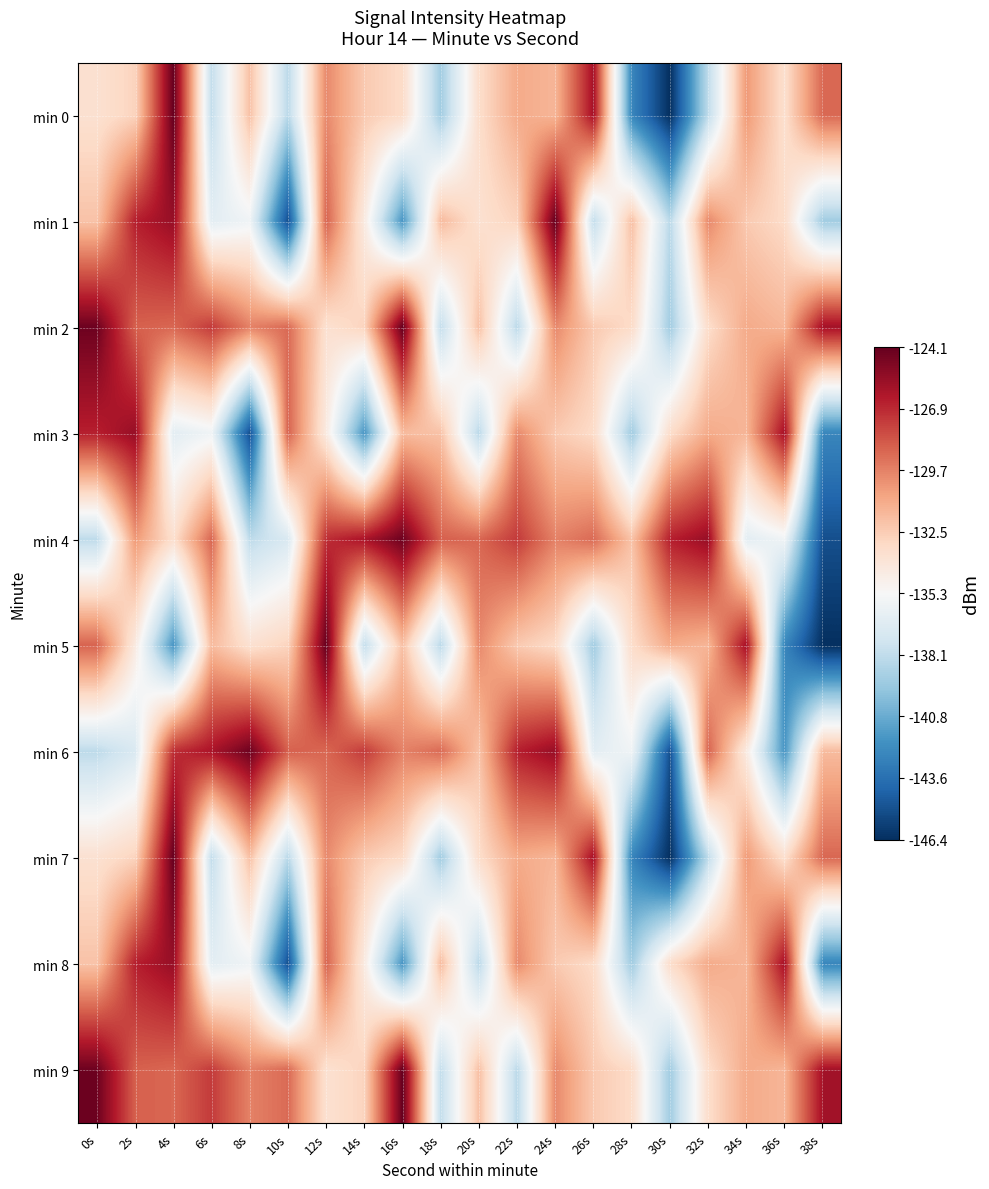

Reading left to right, what are all the values shown in this chart?

min 0: 0s=-133.5	2s=-132.8	4s=-124.1	6s=-138.0	8s=-132.0	10s=-138.3	12s=-129.9	14s=-132.4	16s=-133.2	18s=-139.2	20s=-133.3	22s=-131.1	24s=-131.5	26s=-125.9	28s=-142.6	30s=-146.4	32s=-138.1	34s=-130.5	36s=-133.4	38s=-128.9
min 1: 0s=-132.1	2s=-126.6	4s=-125.6	6s=-136.4	8s=-135.7	10s=-145.1	12s=-128.7	14s=-134.2	16s=-141.8	18s=-131.7	20s=-133.5	22s=-132.8	24s=-124.1	26s=-138.0	28s=-132.0	30s=-138.3	32s=-129.9	34s=-132.4	36s=-133.2	38s=-139.2
min 2: 0s=-124.4	2s=-128.6	4s=-128.8	6s=-127.5	8s=-129.7	10s=-129.0	12s=-133.5	14s=-132.8	16s=-124.1	18s=-138.0	20s=-132.0	22s=-138.3	24s=-129.9	26s=-132.4	28s=-133.2	30s=-139.2	32s=-133.3	34s=-131.1	36s=-131.5	38s=-125.9
min 3: 0s=-126.6	2s=-125.6	4s=-136.4	6s=-135.7	8s=-145.1	10s=-128.7	12s=-134.2	14s=-141.8	16s=-131.7	18s=-132.1	20s=-138.3	22s=-129.9	24s=-132.4	26s=-133.2	28s=-139.2	30s=-133.3	32s=-131.1	34s=-131.5	36s=-125.9	38s=-142.6
min 4: 0s=-138.1	2s=-130.5	4s=-133.4	6s=-128.9	8s=-138.2	10s=-136.9	12s=-127.1	14s=-126.1	16s=-124.4	18s=-128.6	20s=-128.8	22s=-127.5	24s=-129.7	26s=-129.0	28s=-132.1	30s=-126.6	32s=-125.6	34s=-136.4	36s=-135.7	38s=-145.1
min 5: 0s=-128.7	2s=-134.2	4s=-141.8	6s=-131.7	8s=-133.5	10s=-132.8	12s=-124.1	14s=-138.0	16s=-132.0	18s=-138.3	20s=-129.9	22s=-132.4	24s=-133.2	26s=-139.2	28s=-133.3	30s=-131.1	32s=-131.5	34s=-125.9	36s=-142.6	38s=-146.4
min 6: 0s=-138.2	2s=-136.9	4s=-127.1	6s=-126.1	8s=-124.4	10s=-128.6	12s=-128.8	14s=-127.5	16s=-129.7	18s=-129.0	20s=-132.1	22s=-126.6	24s=-125.6	26s=-136.4	28s=-135.7	30s=-145.1	32s=-128.7	34s=-134.2	36s=-141.8	38s=-131.7
min 7: 0s=-133.5	2s=-132.8	4s=-124.1	6s=-138.0	8s=-132.0	10s=-138.3	12s=-129.9	14s=-132.4	16s=-133.2	18s=-139.2	20s=-133.3	22s=-131.1	24s=-131.5	26s=-125.9	28s=-142.6	30s=-146.4	32s=-138.1	34s=-130.5	36s=-133.4	38s=-128.9
min 8: 0s=-132.1	2s=-126.6	4s=-125.6	6s=-136.4	8s=-135.7	10s=-145.1	12s=-128.7	14s=-134.2	16s=-141.8	18s=-131.7	20s=-138.3	22s=-129.9	24s=-132.4	26s=-133.2	28s=-139.2	30s=-133.3	32s=-131.1	34s=-131.5	36s=-125.9	38s=-142.6
min 9: 0s=-124.4	2s=-128.6	4s=-128.8	6s=-127.5	8s=-129.7	10s=-129.0	12s=-133.5	14s=-132.8	16s=-124.1	18s=-138.0	20s=-132.0	22s=-138.3	24s=-129.9	26s=-132.4	28s=-133.2	30s=-139.2	32s=-133.3	34s=-131.1	36s=-131.5	38s=-125.9